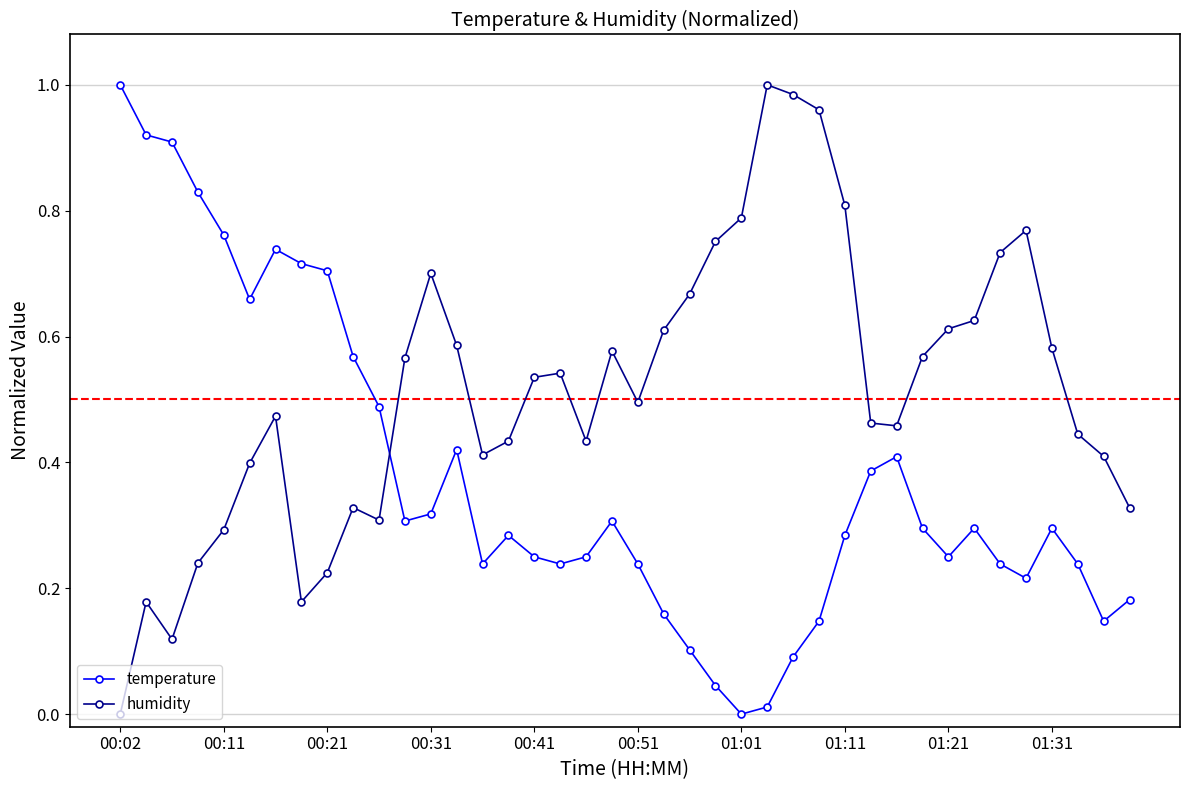

Which series has the largest total across all categories?

humidity